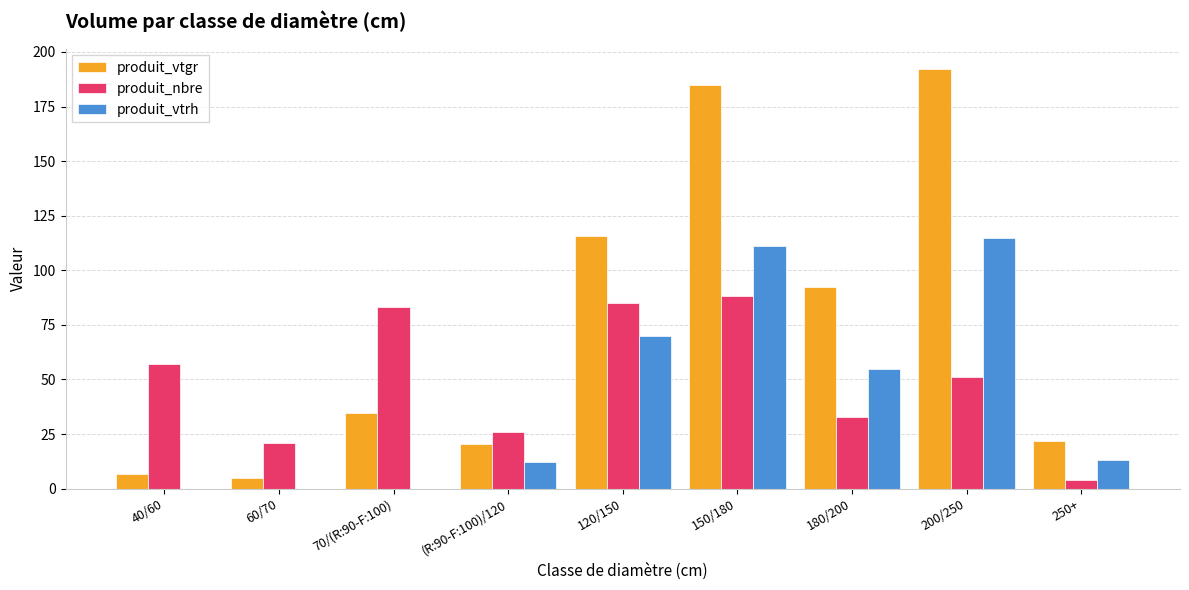

Reading right to left, extract all data points from this chart.

produit_vtgr: 250+=21.8	200/250=192.0	180/200=92.4	150/180=184.7	120/150=115.6	(R:90-F:100)/120=20.5	70/(R:90-F:100)=34.8	60/70=4.8	40/60=6.5
produit_nbre: 250+=4.0	200/250=51.0	180/200=33.0	150/180=88.0	120/150=85.0	(R:90-F:100)/120=26.0	70/(R:90-F:100)=83.0	60/70=21.0	40/60=57.0
produit_vtrh: 250+=13.0	200/250=115.0	180/200=55.0	150/180=111.0	120/150=70.0	(R:90-F:100)/120=12.0	70/(R:90-F:100)=0.0	60/70=0.0	40/60=0.0